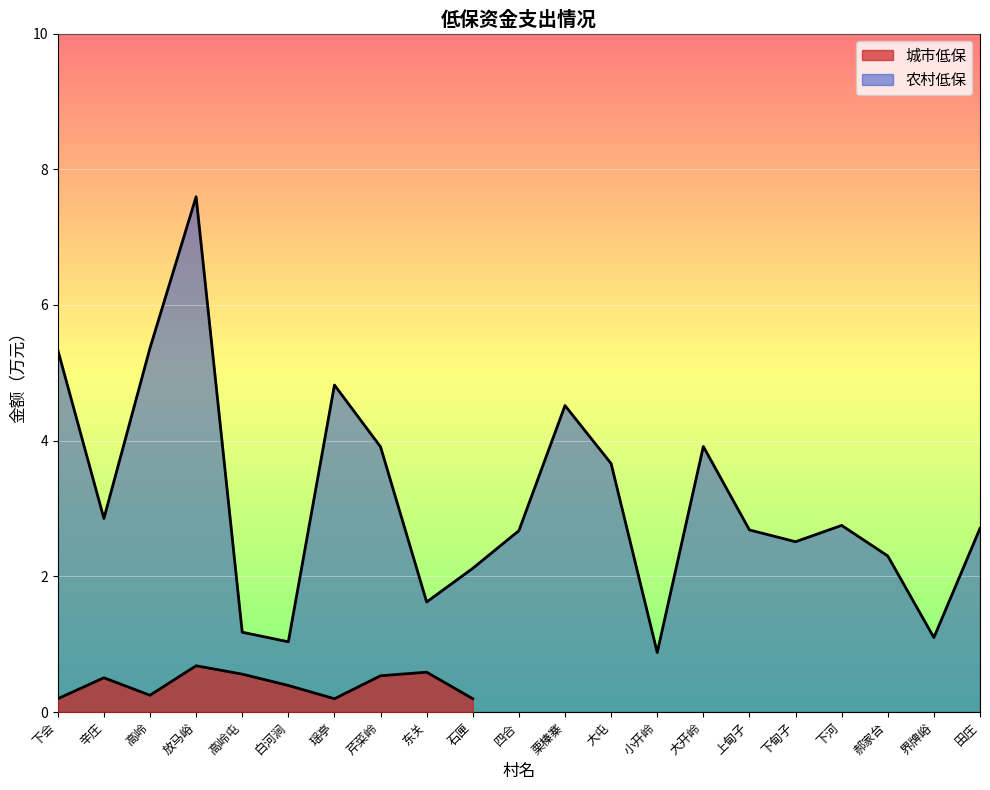

Reading left to right, extract all data points from this chart.

0.2	0.5	0.2	0.7	0.6	0.4	0.2	0.5	0.6	0.2